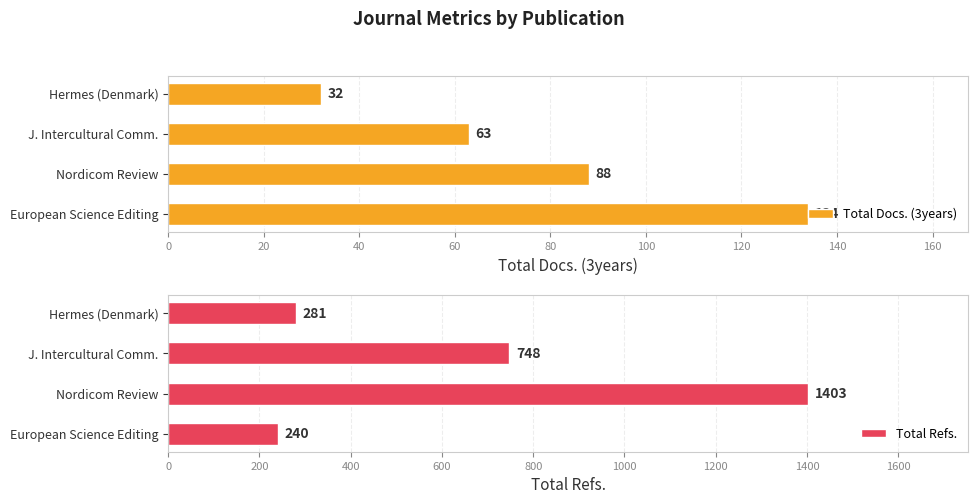

Reading left to right, extract all data points from this chart.

Total Docs. (3years): 134	88	63	32
Total Refs.: 240	1403	748	281